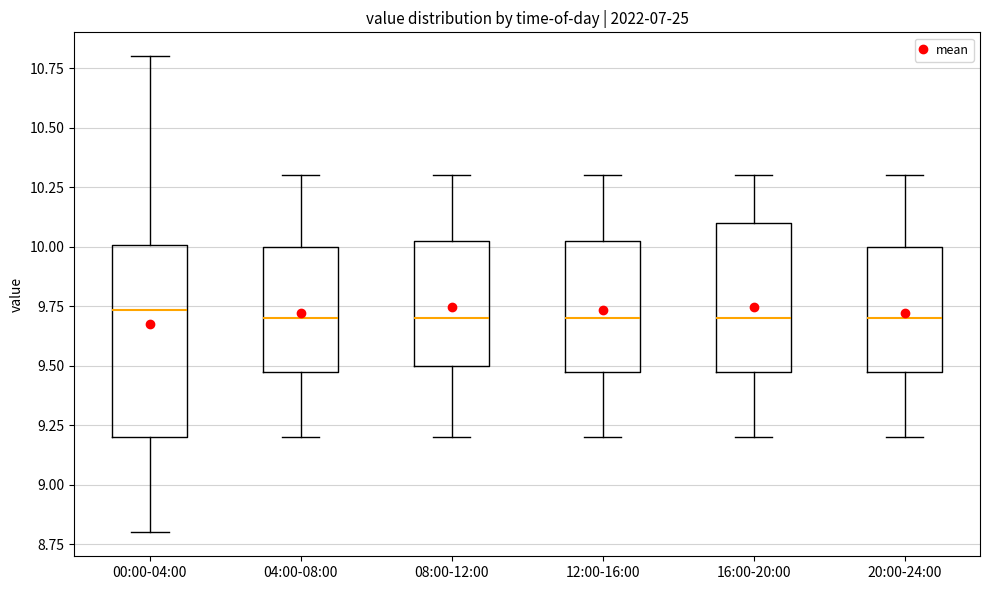

Which box is the tallest, from its lower edge to its upper edge?

00:00-04:00